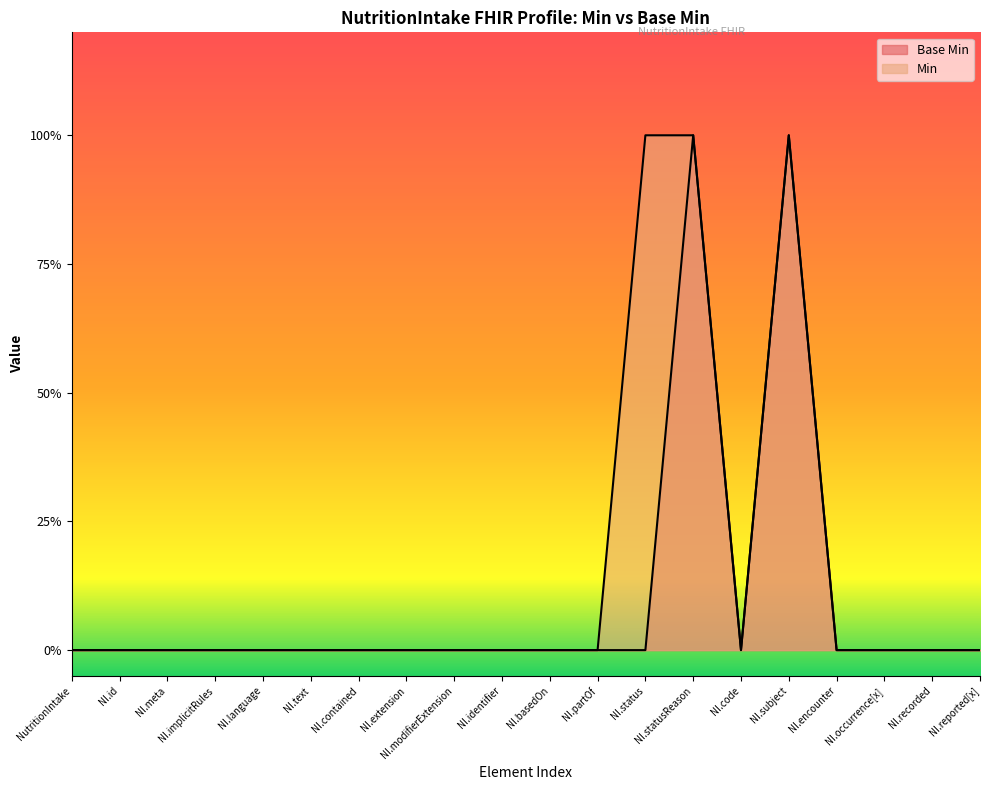

What position from the right is NI.meta?

18